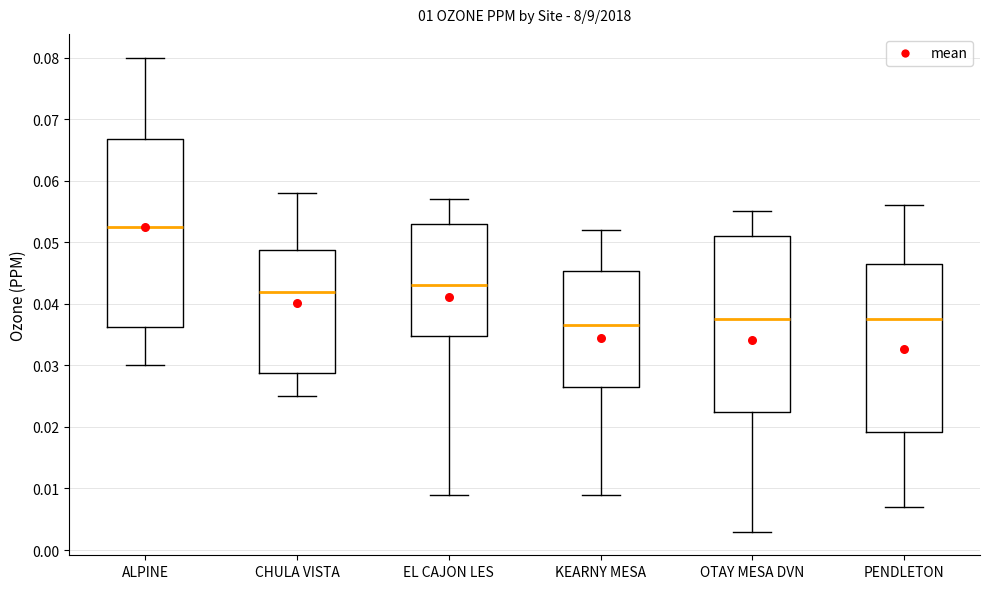

Reading left to right, read every box against the y-axis: the position of its median line, the range the box covers, and the ends of its whiskers. The values are not printed on the chart, so give them approximately, as read against the axis.

ALPINE: median 0.053, box 0.036 to 0.067, whiskers 0.030 to 0.080
CHULA VISTA: median 0.042, box 0.029 to 0.049, whiskers 0.025 to 0.058
EL CAJON LES: median 0.043, box 0.035 to 0.053, whiskers 0.009 to 0.057
KEARNY MESA: median 0.037, box 0.027 to 0.045, whiskers 0.009 to 0.052
OTAY MESA DVN: median 0.038, box 0.023 to 0.051, whiskers 0.003 to 0.055
PENDLETON: median 0.038, box 0.019 to 0.047, whiskers 0.007 to 0.056